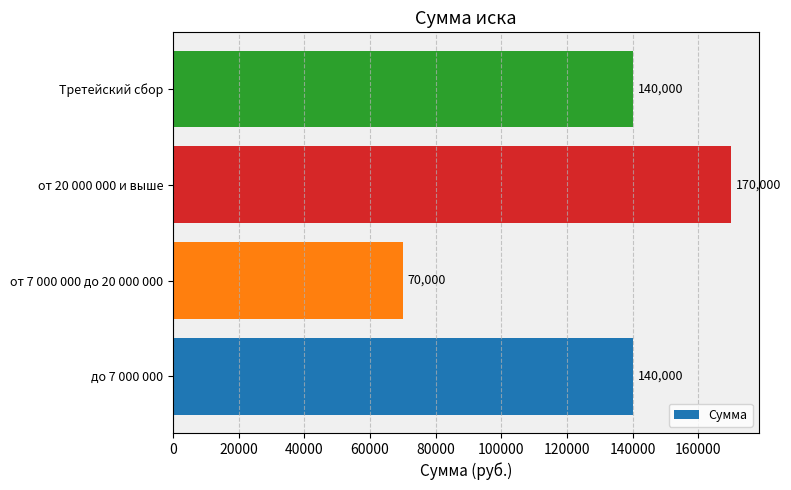

Reading bottom to top, list all the values displayed in this chart.

140000	70000	170000	140000